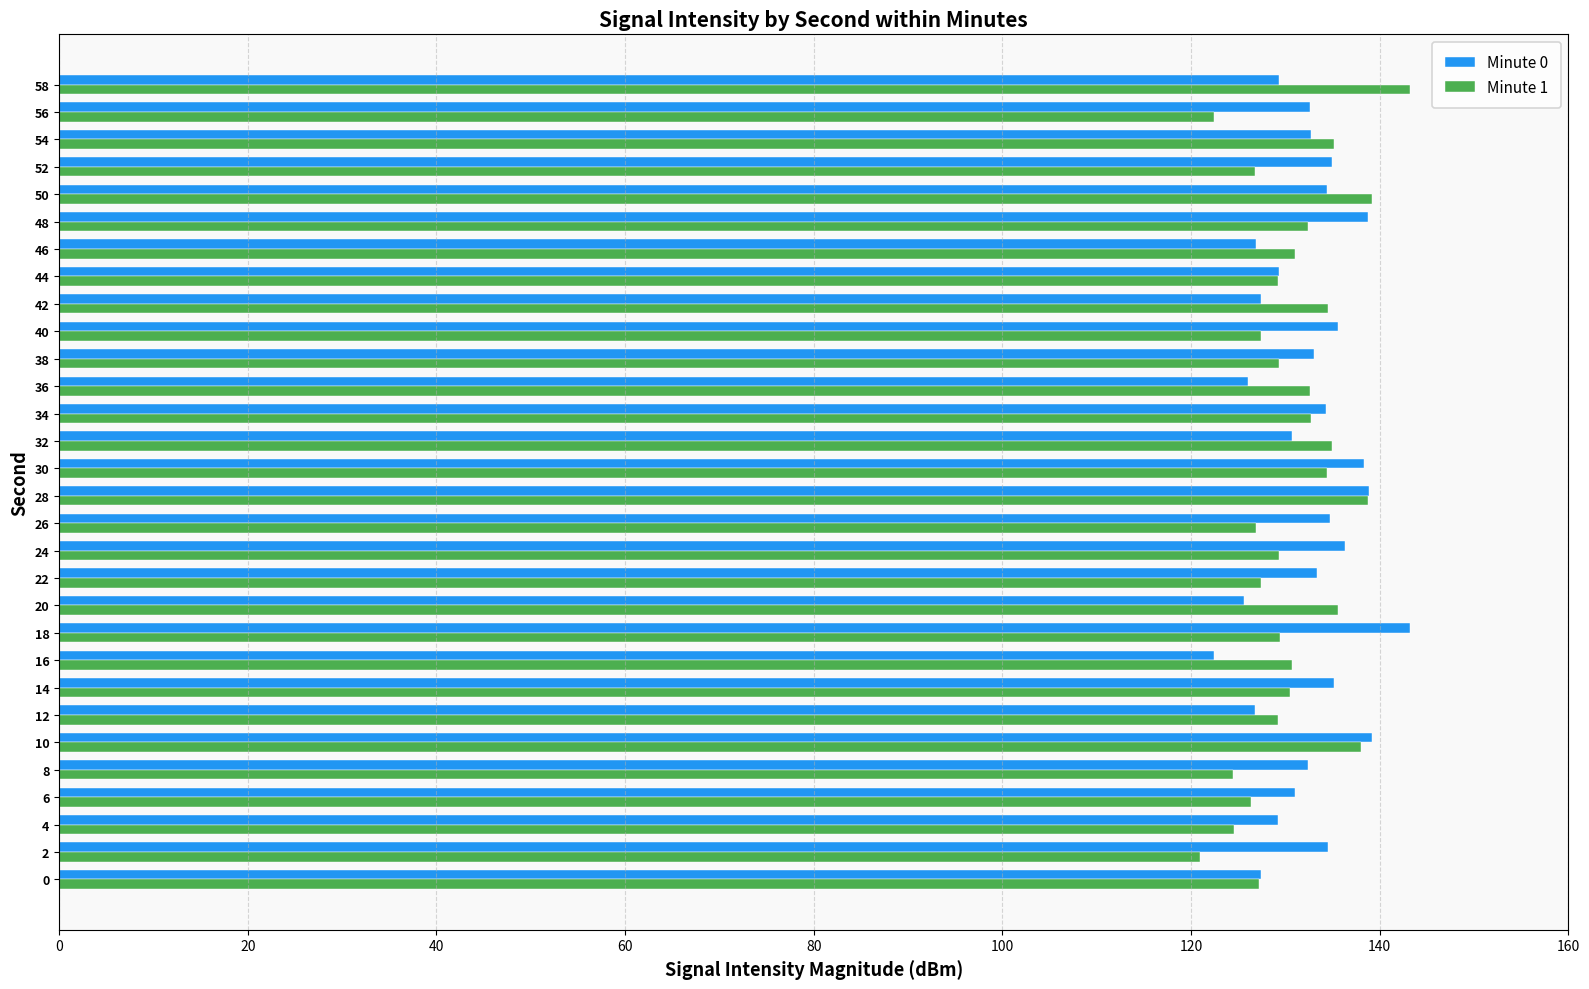

What is the spread (max minus min) of values at 20?

10.0